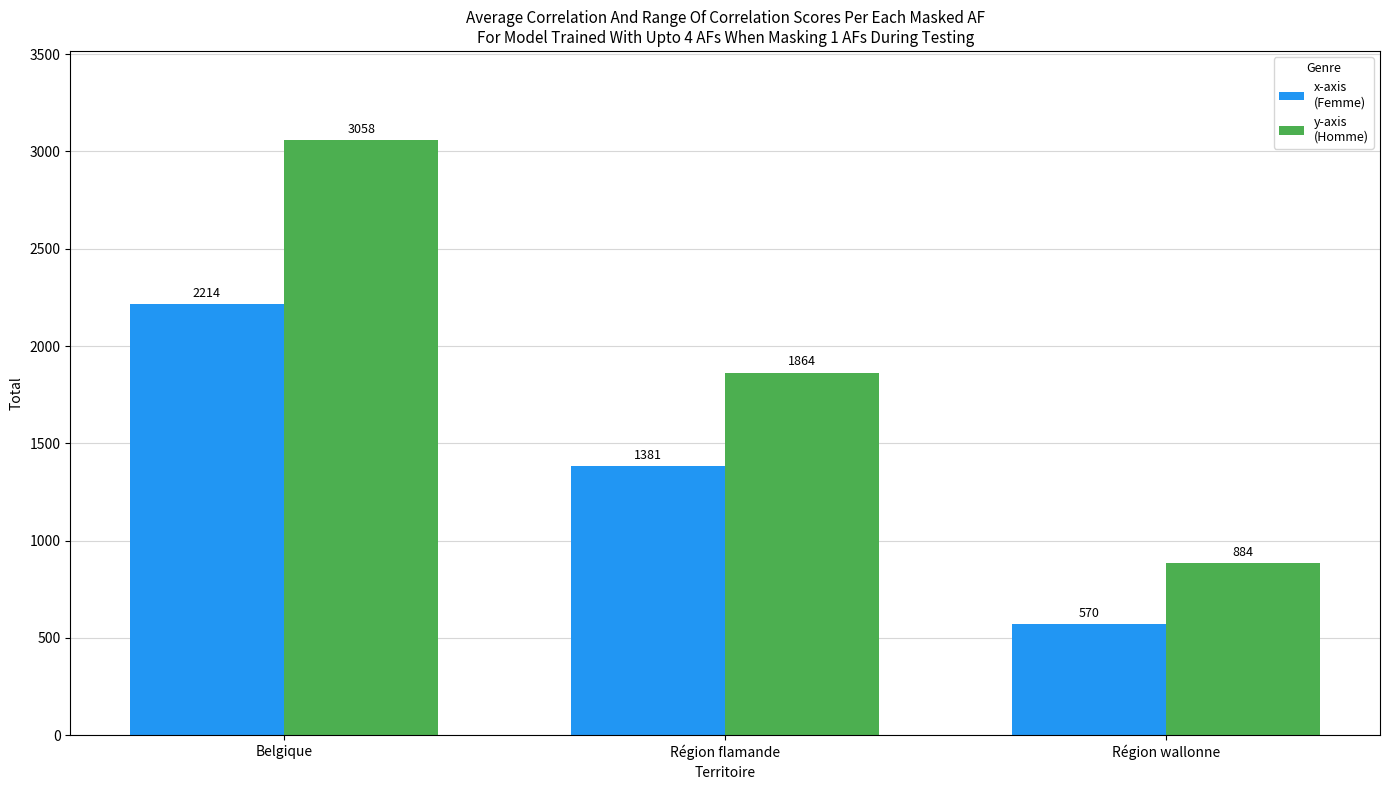

What is the spread (max minus min) of values at Région wallonne?

314